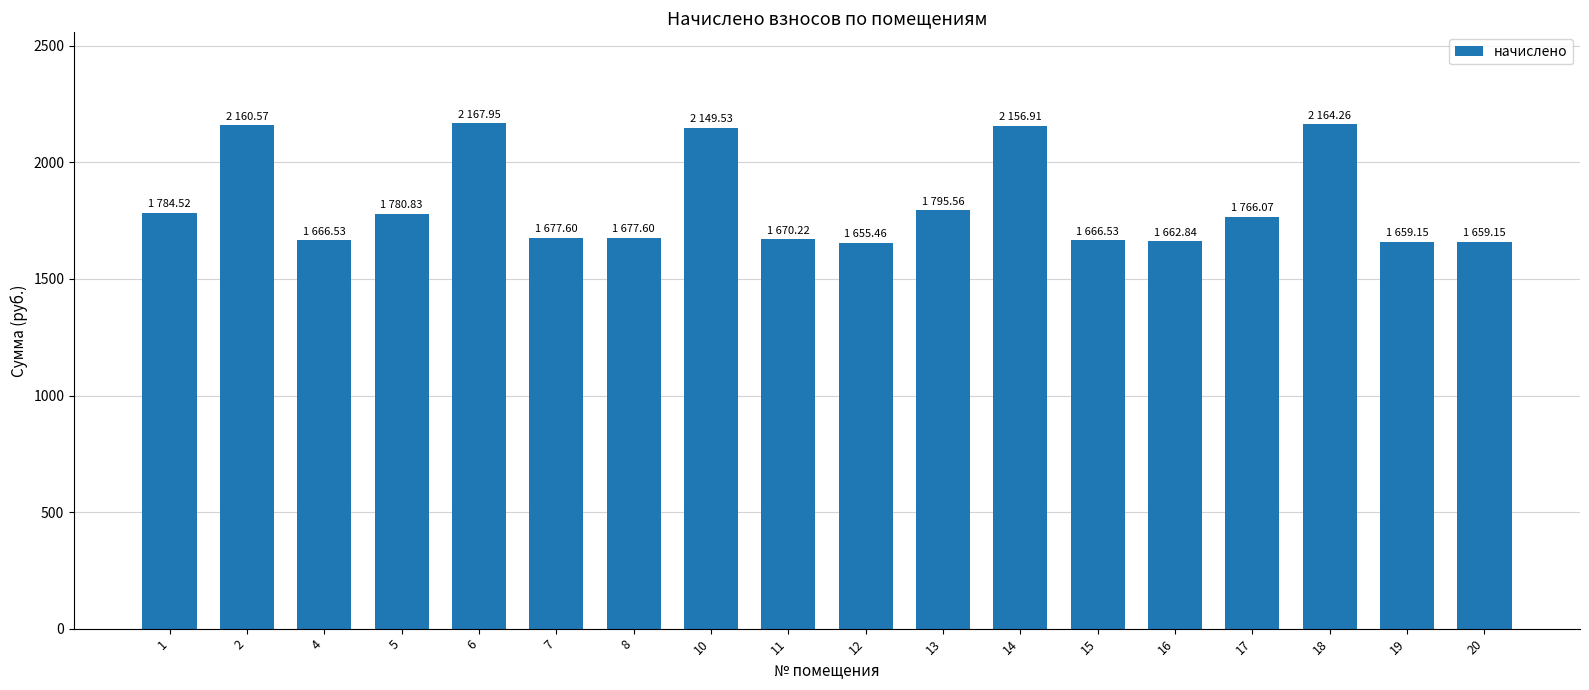

Which has a higher value, 16 or 6?

6